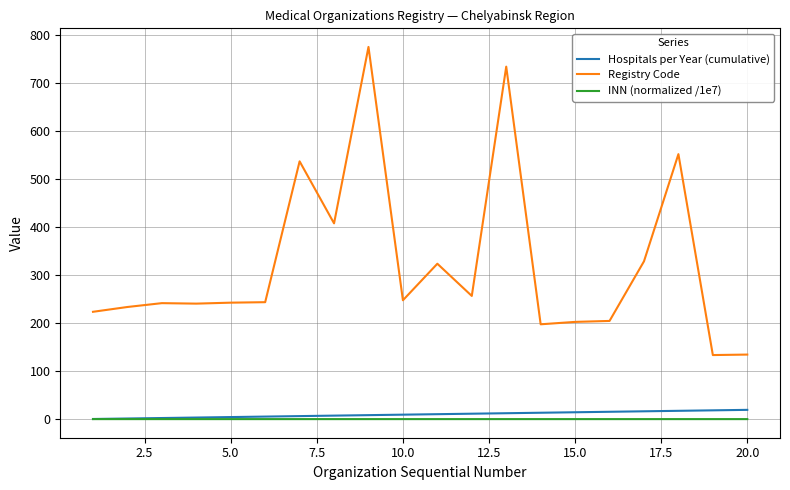

Which series has the largest total across all categories?

Registry Code